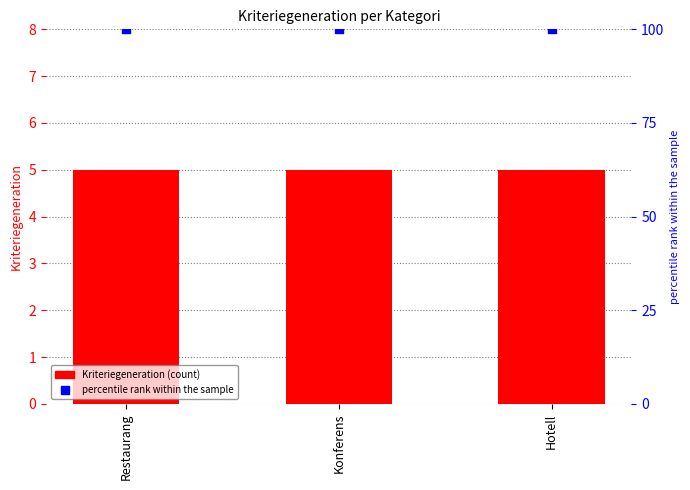

Which series has the largest Y range (max minus min)?

Kriteriegeneration